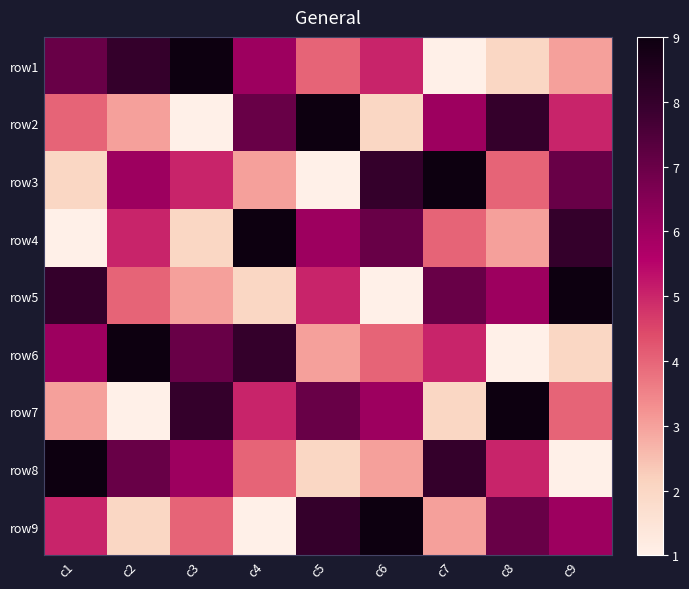

What is the total value across all series at c2?

45